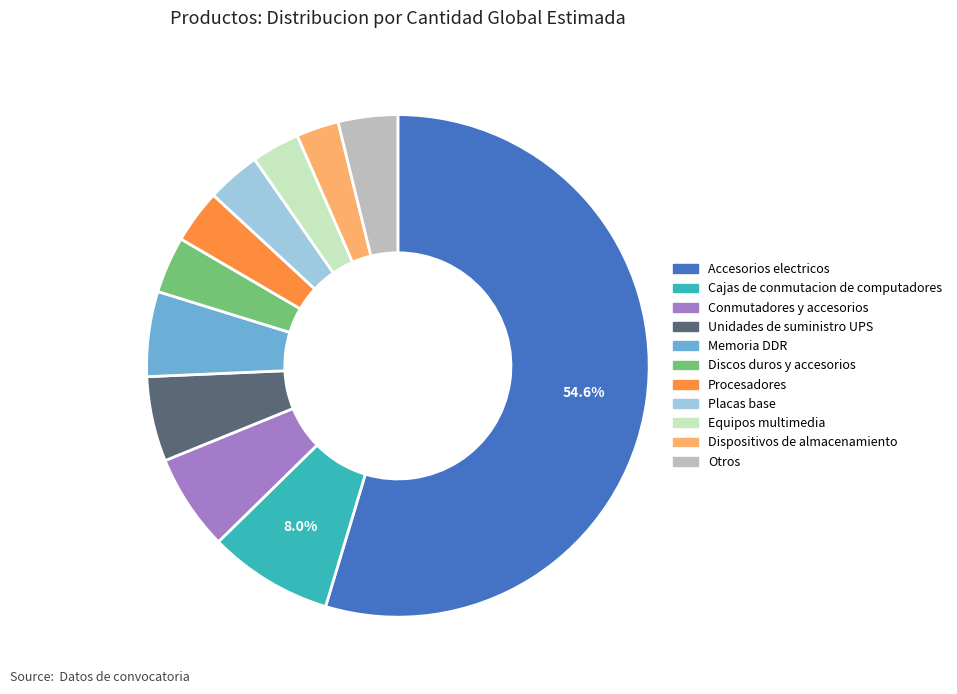

Does any single category account for the majority?

Yes